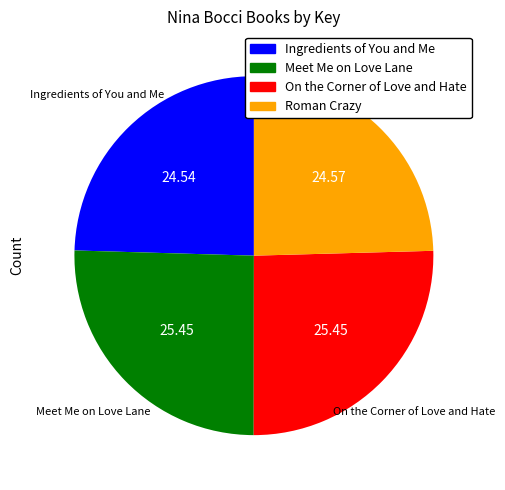

How many slices are in this pie chart?

4